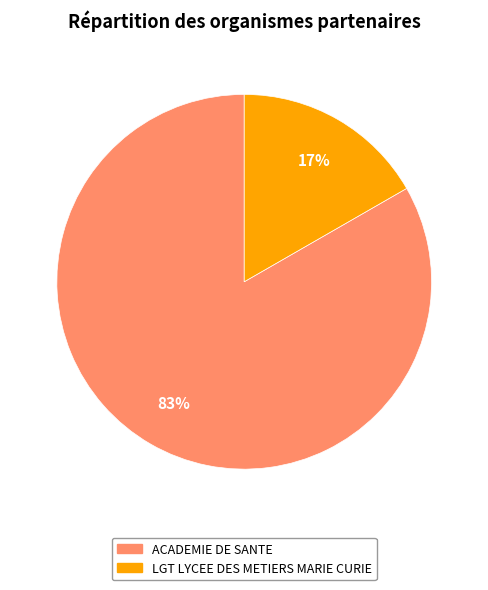

To the nearest percent, what is the average slice percentage?

50%